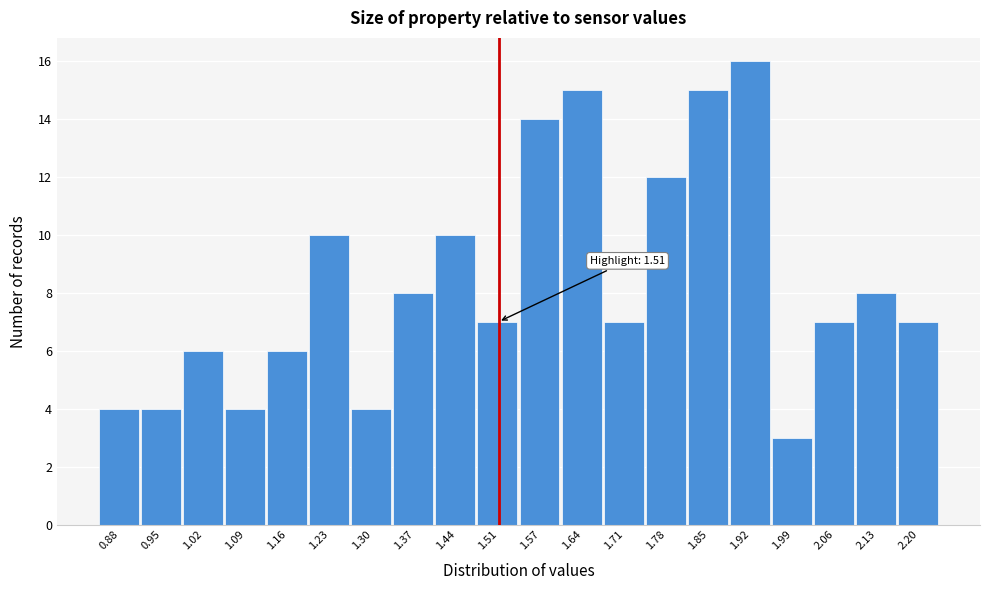

Which range on the x-axis has the tallest bar?

1.885 to 1.954